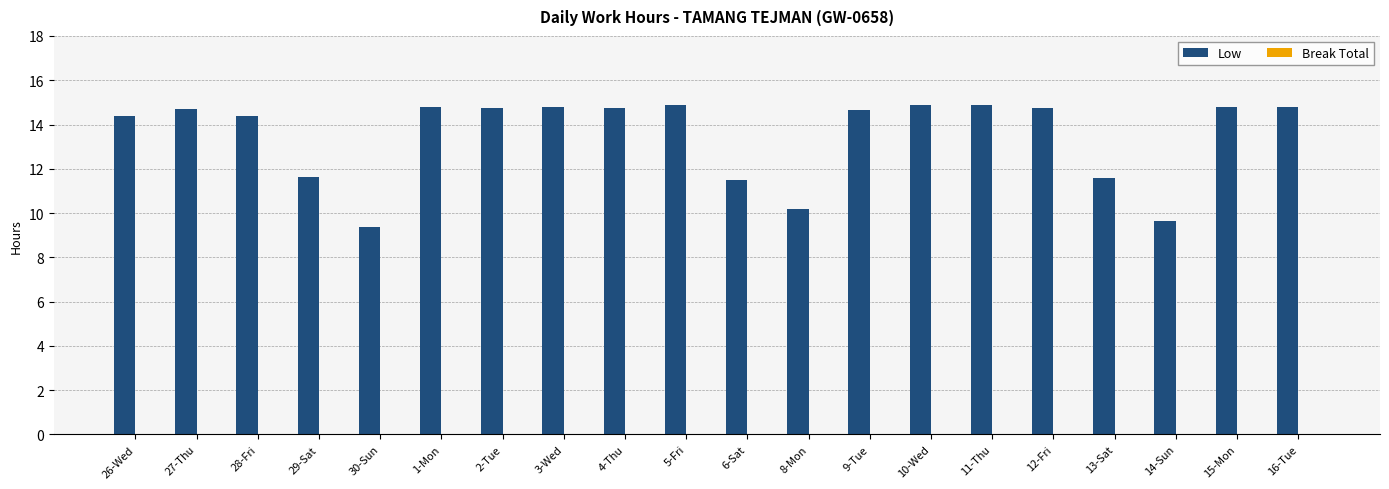

What is the label of the 8th bar from the left?

3-Wed